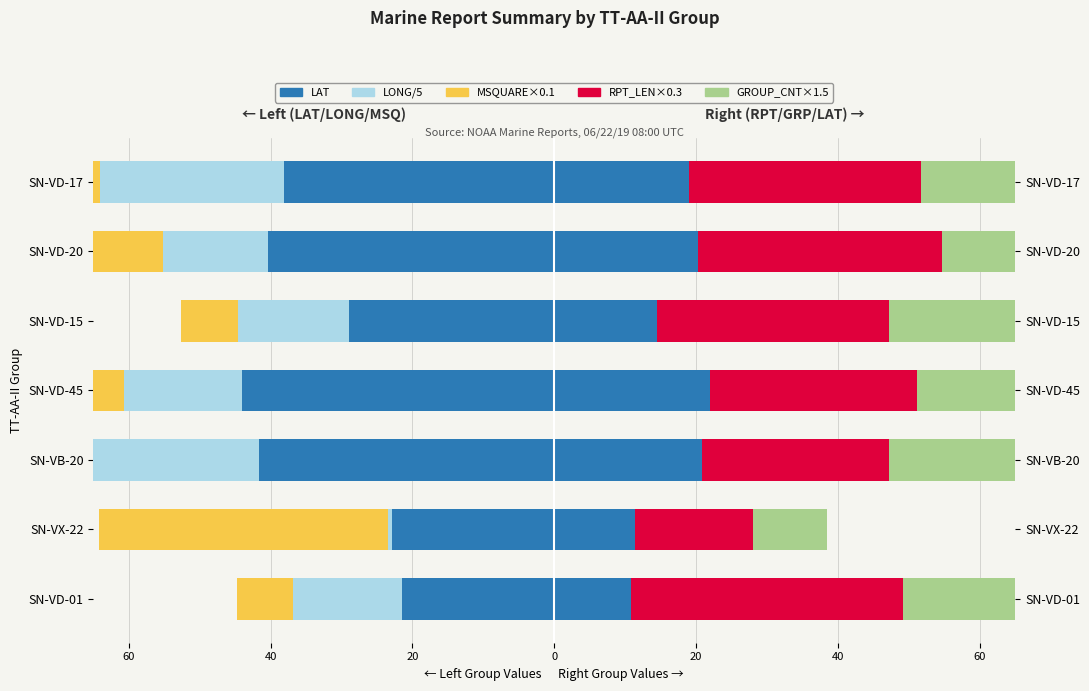

What is the minimum value for LONG/5?

-29.1